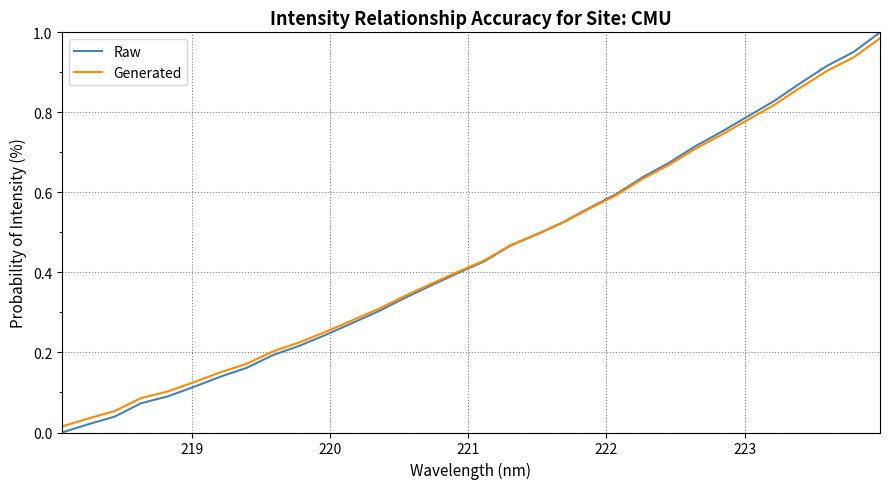

Which series has the largest range (max minus min)?

Raw